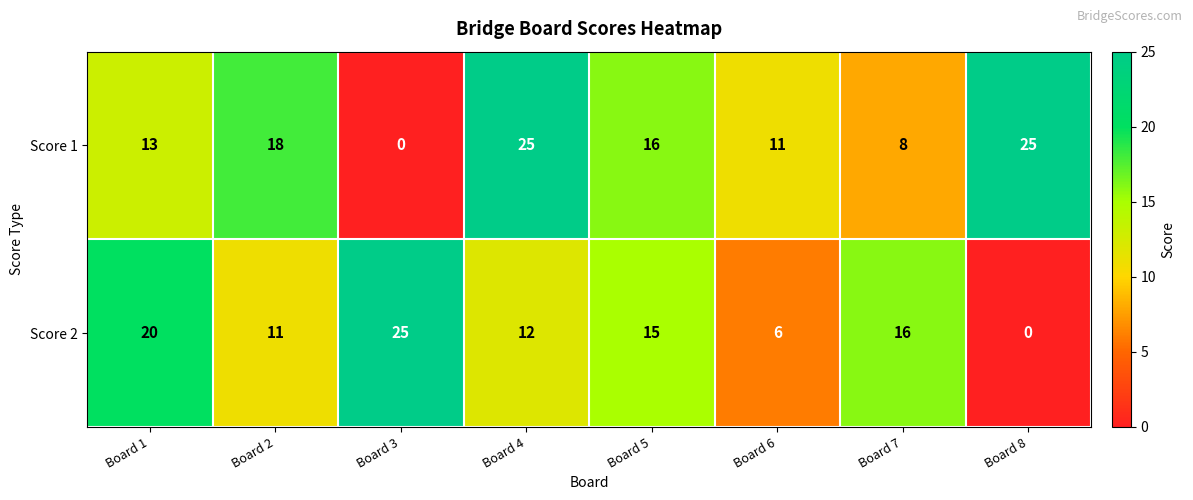

What is the average value of the Score 2 series?

13